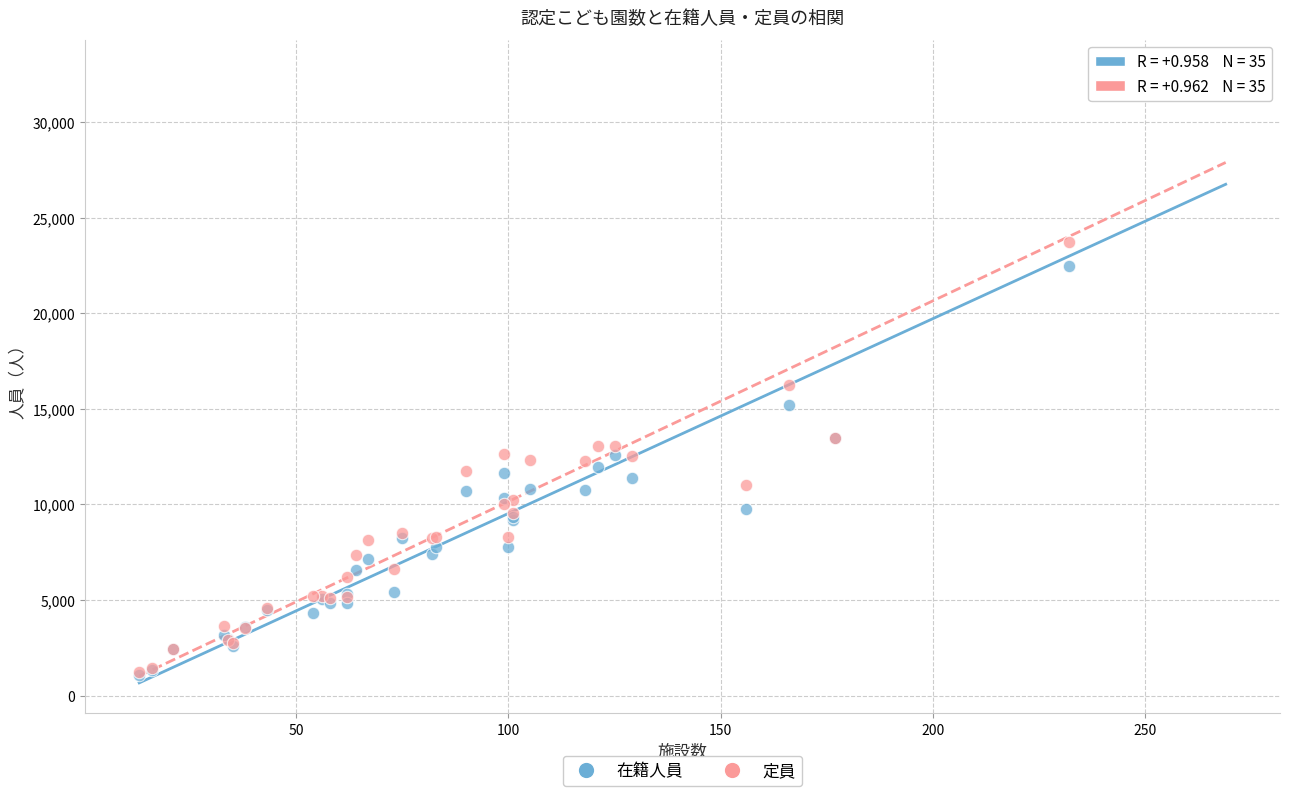

In the 在籍人員 series, what Y value is closest to 16833?

15188